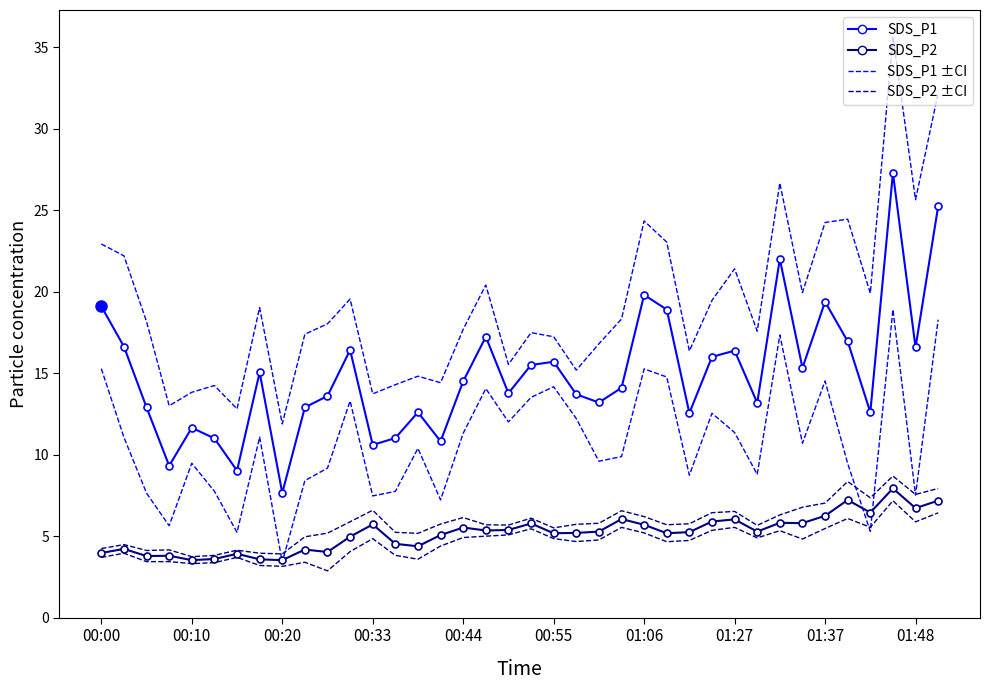

The SDS_P1 series shows 15.3 at 31. True or false?

True